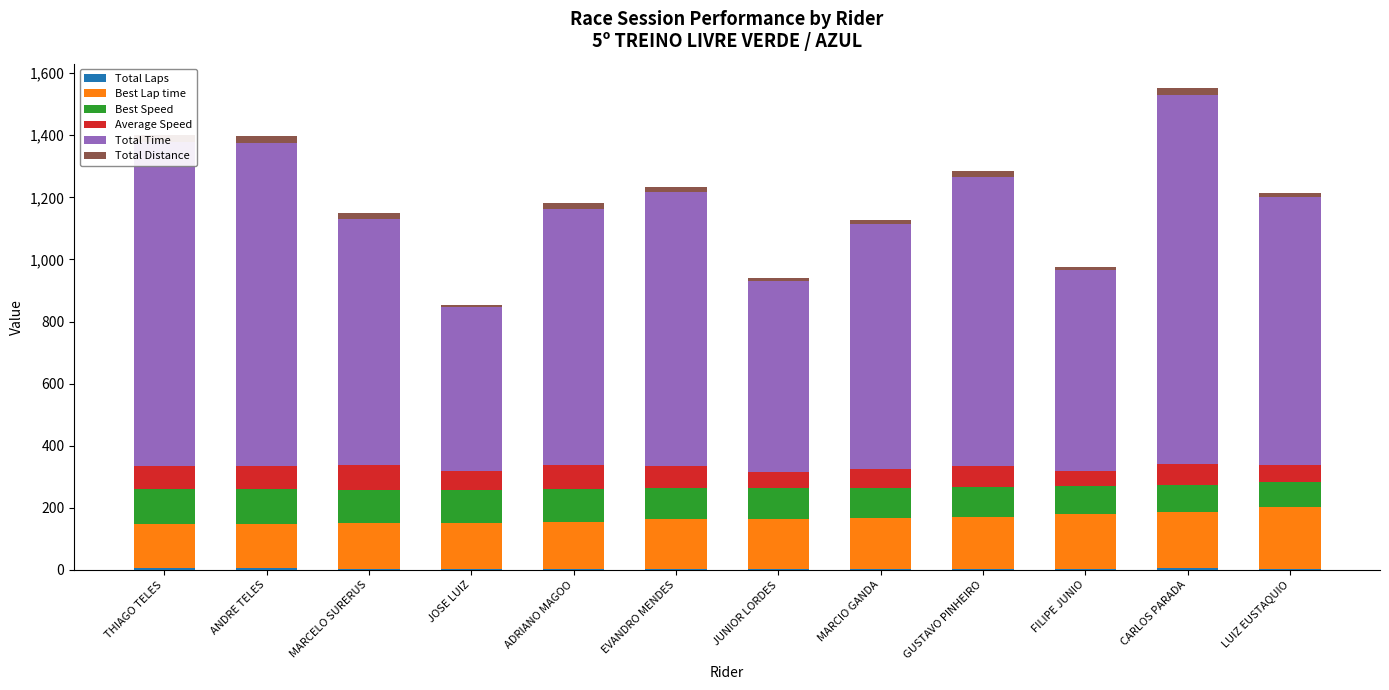

Does the chart contain any negative values?

No